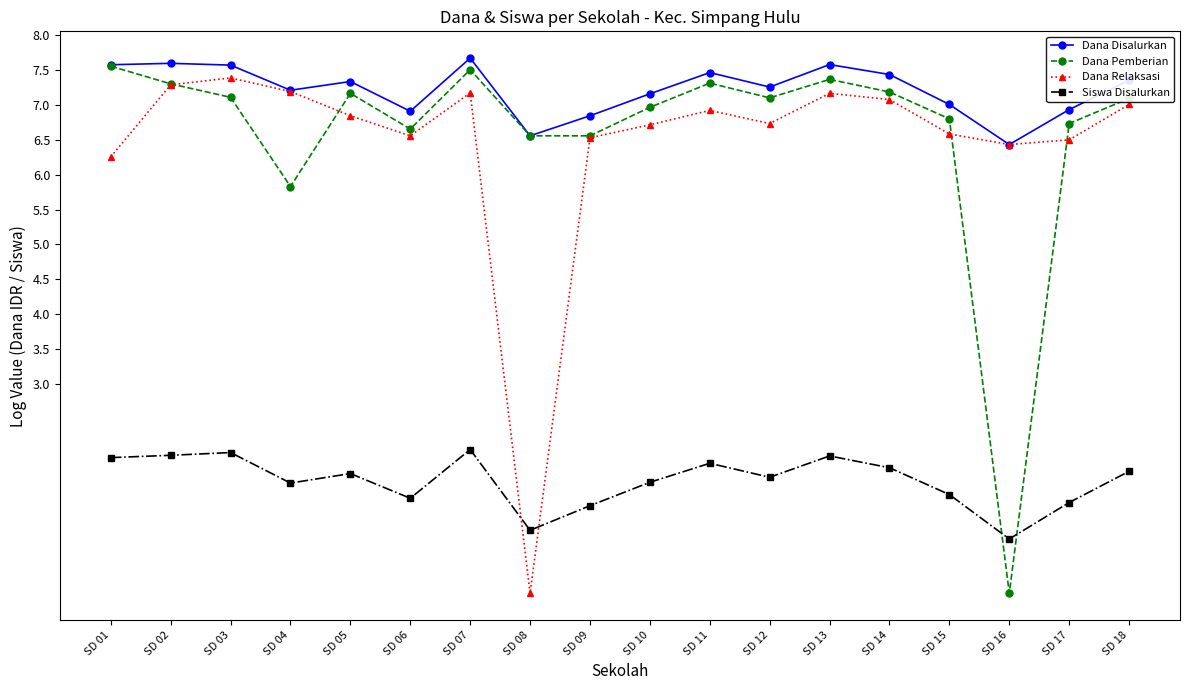

What is the value of the Dana Disalurkan point at the 16th from the left?

6.4